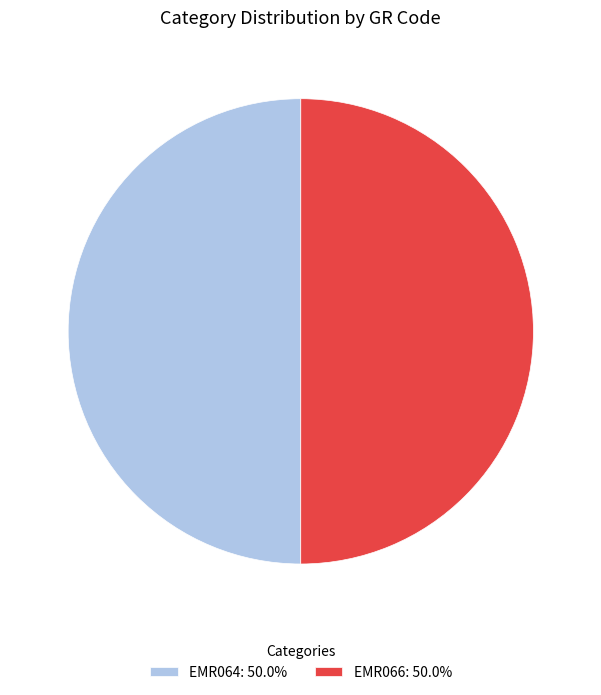

What is the ratio of the value at EMR066: 50.0% to the value at EMR064: 50.0%?

1.0